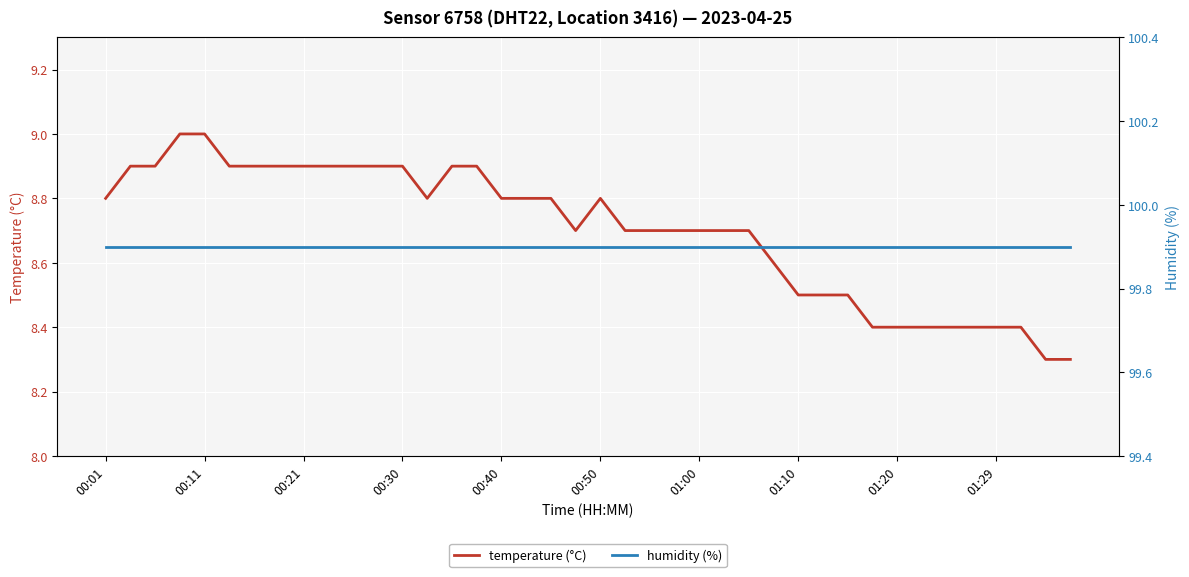

True or false: temperature (°C) has a value of 8.8 at 00:40.

True